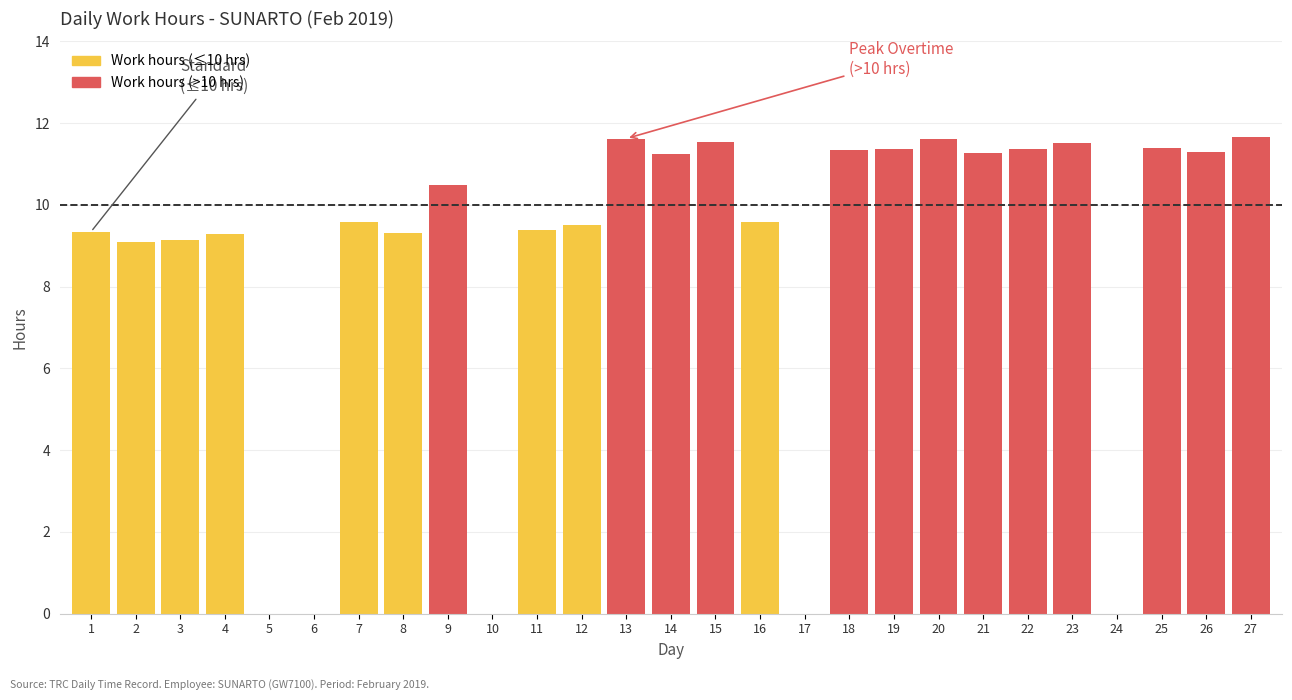

What is the sum of all values?

231.9